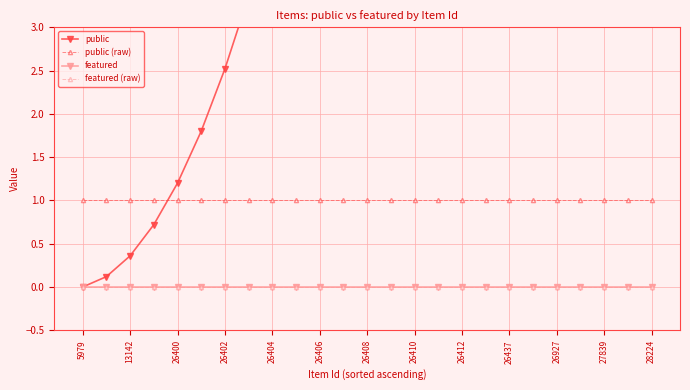

Reading left to right, list all the values displayed in this chart.

public: 0.0	0.1	0.4	0.7	1.2	1.8	2.5	3.4	4.3	5.4	6.6	7.9	9.4	10.9	12.6	14.4	16.3	18.4	20.5	22.8	25.2	27.7	30.4	33.1	36.0
public (raw): 1.0	1.0	1.0	1.0	1.0	1.0	1.0	1.0	1.0	1.0	1.0	1.0	1.0	1.0	1.0	1.0	1.0	1.0	1.0	1.0	1.0	1.0	1.0	1.0	1.0
featured: 0.0	0.0	0.0	0.0	0.0	0.0	0.0	0.0	0.0	0.0	0.0	0.0	0.0	0.0	0.0	0.0	0.0	0.0	0.0	0.0	0.0	0.0	0.0	0.0	0.0
featured (raw): 0.0	0.0	0.0	0.0	0.0	0.0	0.0	0.0	0.0	0.0	0.0	0.0	0.0	0.0	0.0	0.0	0.0	0.0	0.0	0.0	0.0	0.0	0.0	0.0	0.0